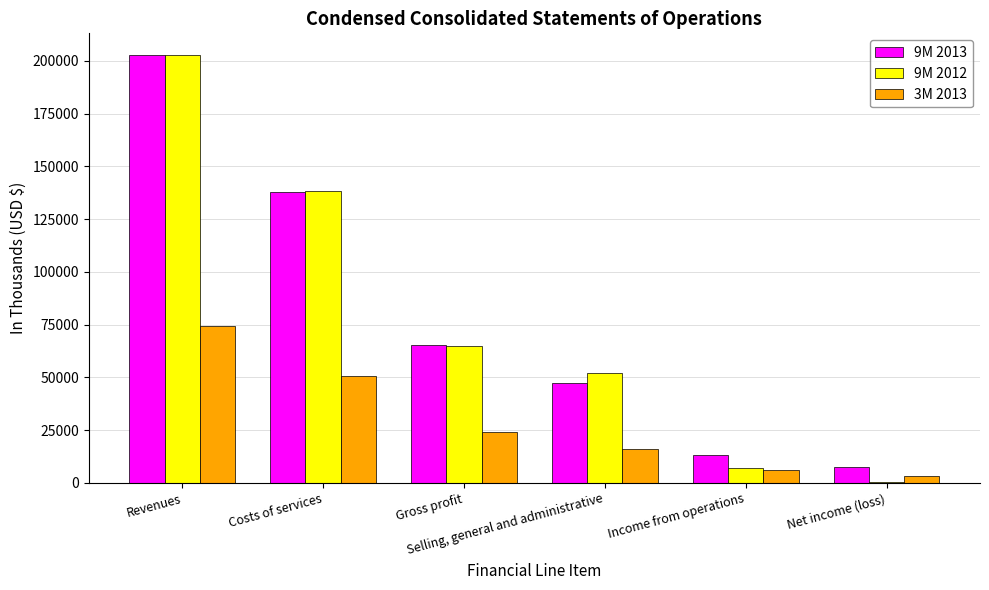

The 9M 2012 series shows 79861 at Revenues. True or false?

False